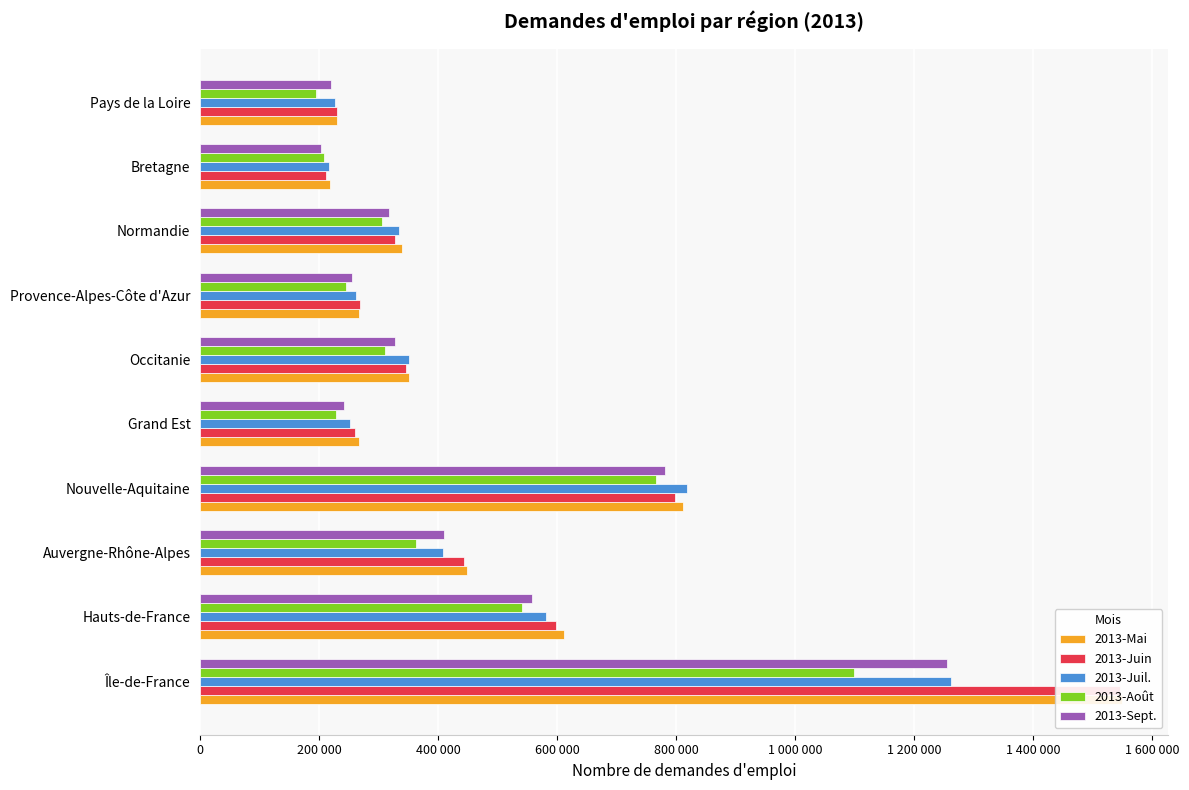

List the series in order of their peak value, highest first.

2013-Mai, 2013-Juin, 2013-Juil., 2013-Sept., 2013-Août